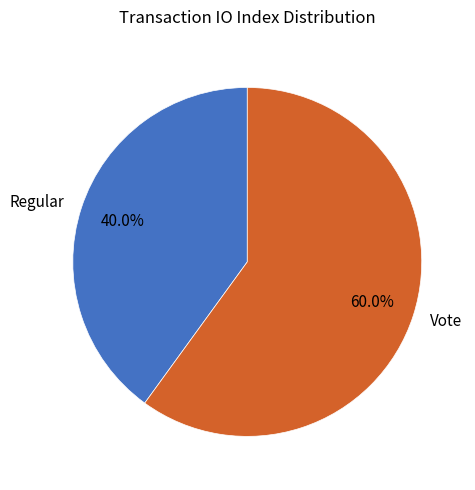

The Vote slice represents 60% of the pie. True or false?

True